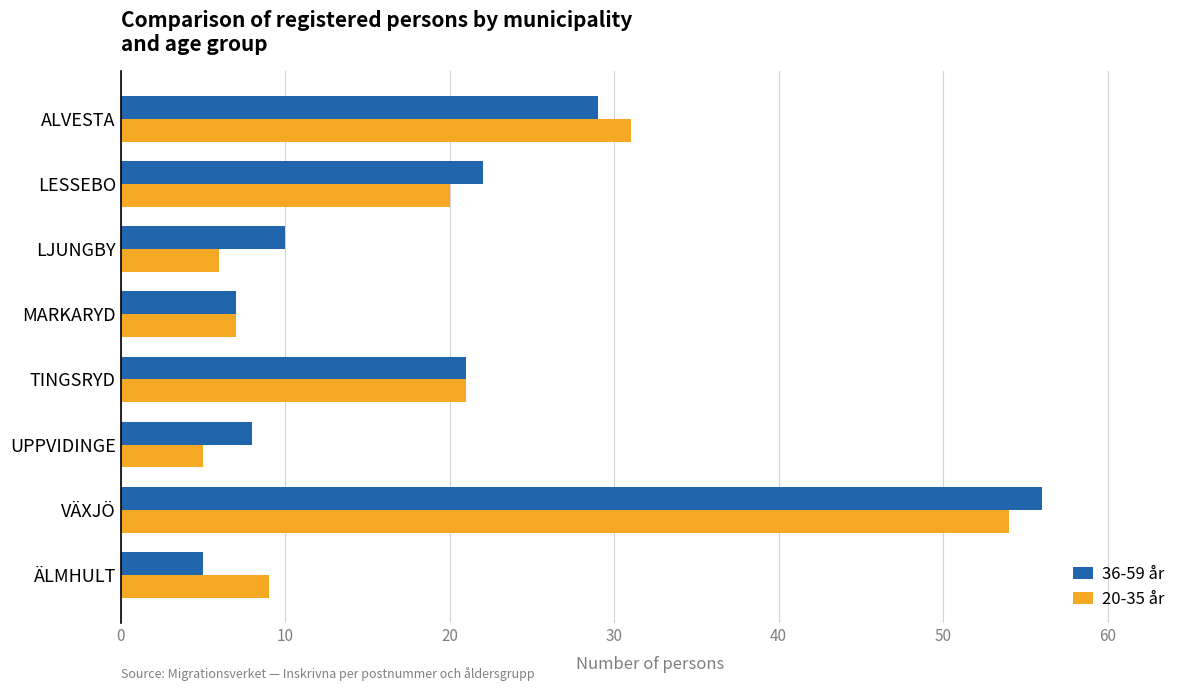

What is the difference between the maximum and minimum values in the 36-59 år series?

51